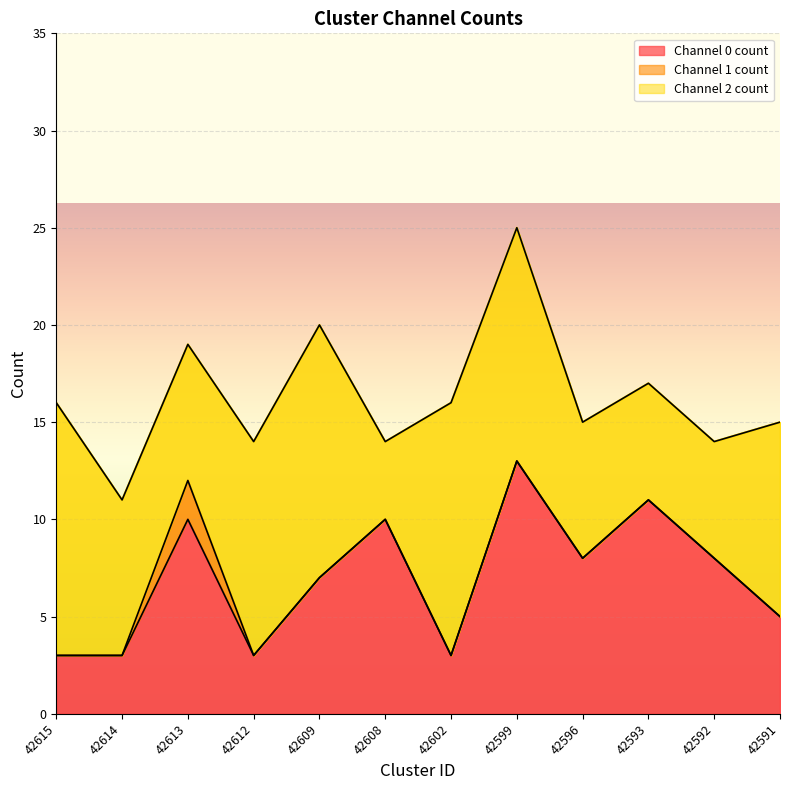

Is it true that Channel 2 count equals 3 at 42599?

False